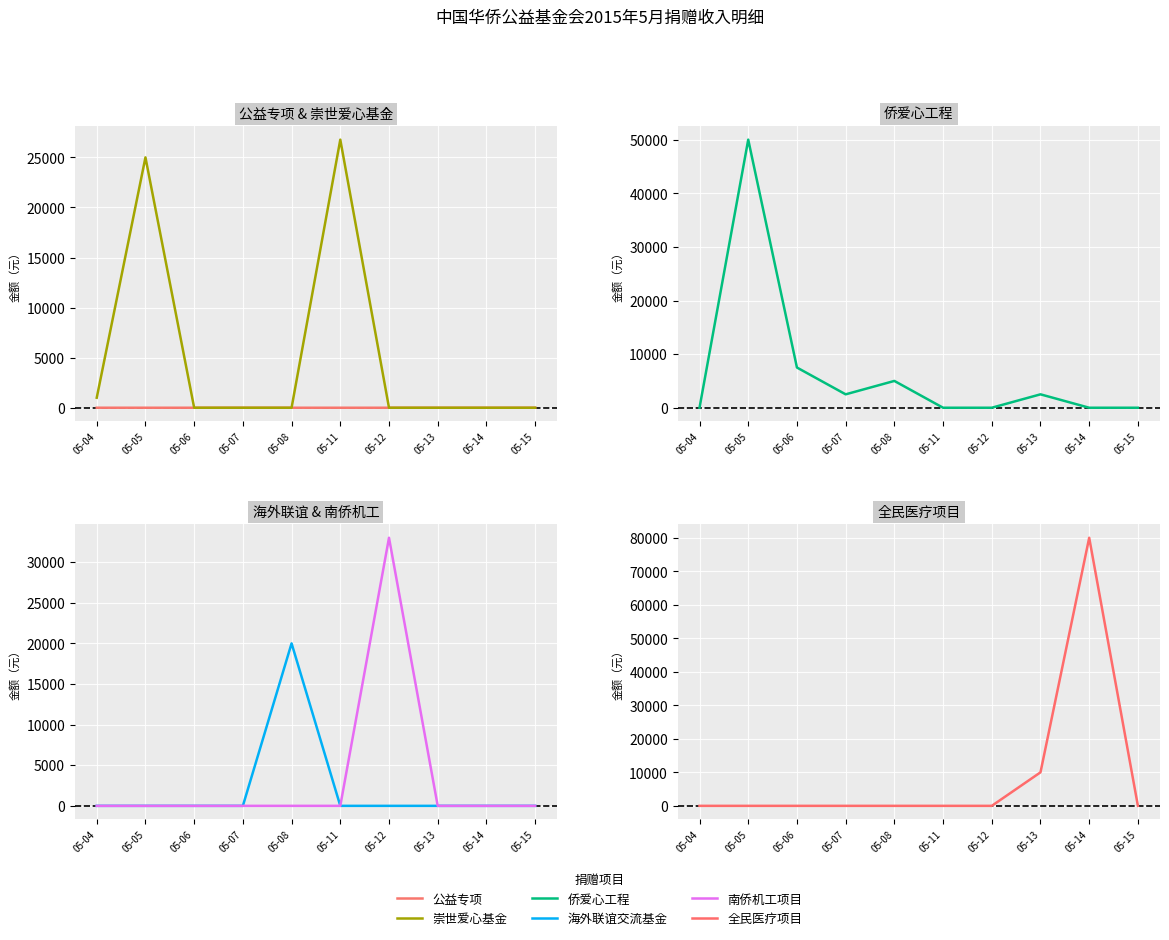

The value of 崇世爱心基金 at 05-08 is 9445.1. True or false?

False